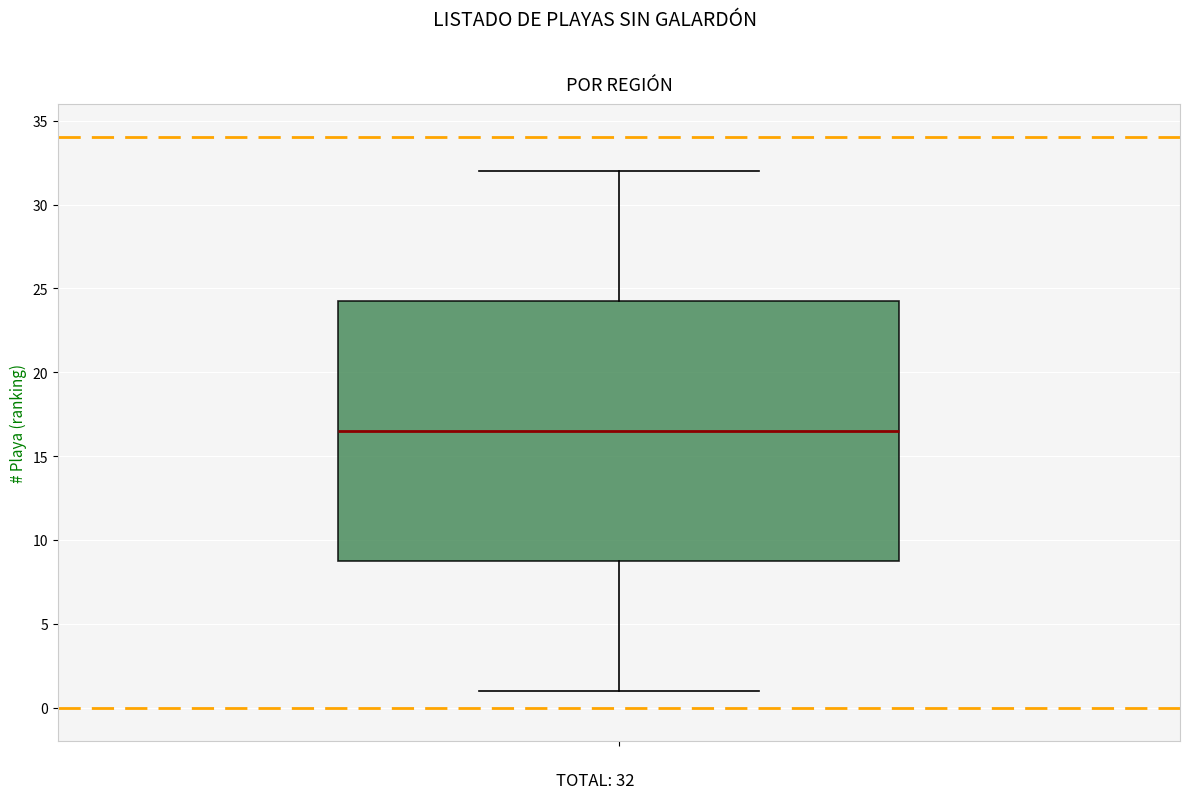

Read this box plot against the y-axis: the position of the median line, the range covered by the box, and the ends of both whiskers. The values are not printed on the chart, so give them approximately, as read against the axis.

median 16.5, box 9.0 to 24.5, whiskers 1.0 to 32.0